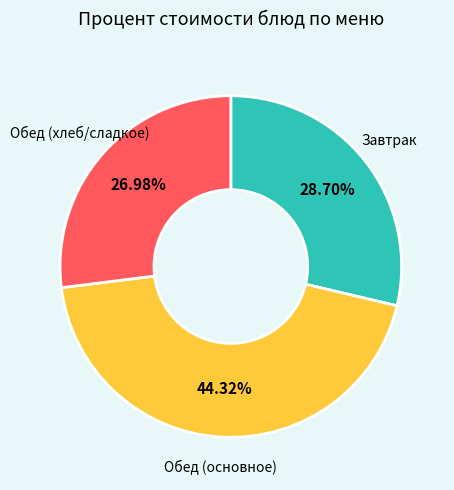

To the nearest percent, what is the difference between the largest and smallest slice percentages?

17%